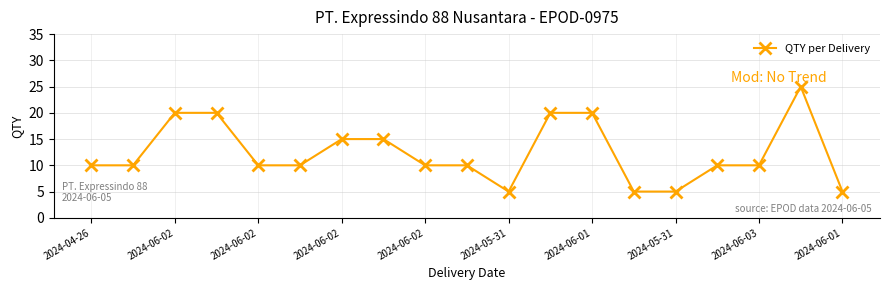

What is the value of the 17th point from the left?

10